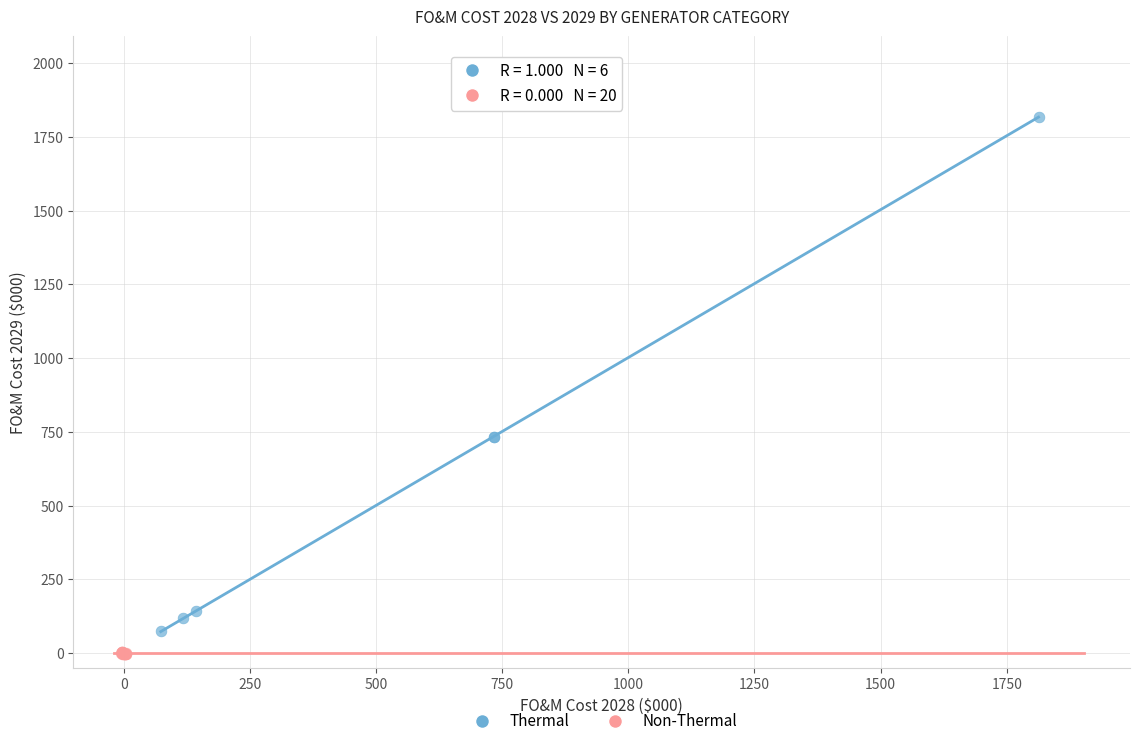

Which series has the widest spread of Y values?

Thermal